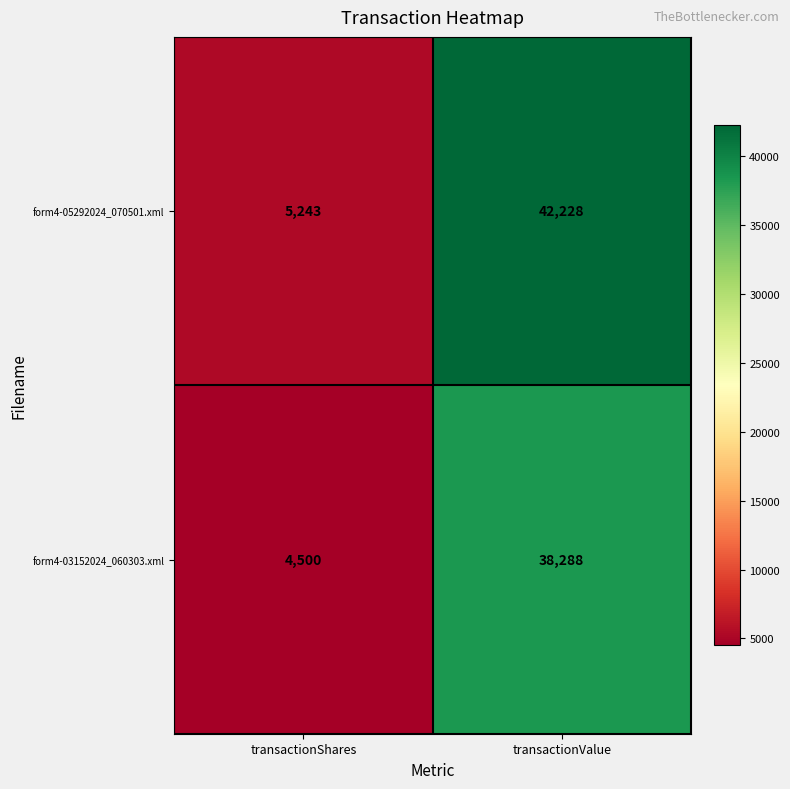

What is the maximum value shown in the chart?

42228